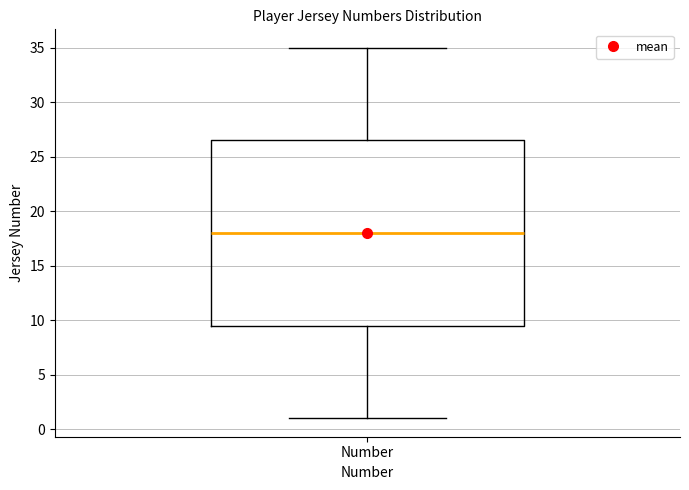

Read this box plot against the y-axis: the position of the median line, the range covered by the box, and the ends of both whiskers. The values are not printed on the chart, so give them approximately, as read against the axis.

median 18.0, box 9.5 to 26.5, whiskers 1.0 to 35.0